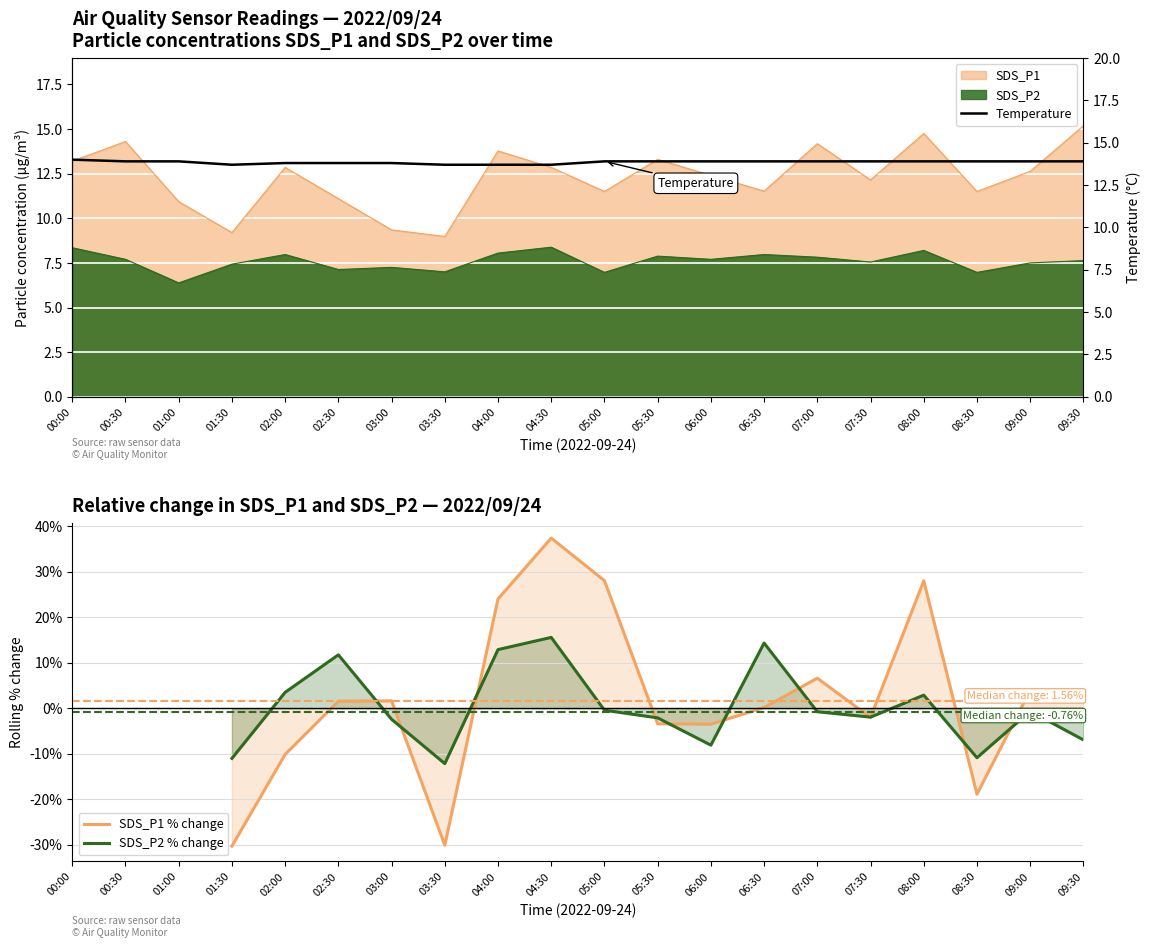

How many interior local valleys does the Temperature series have?

1